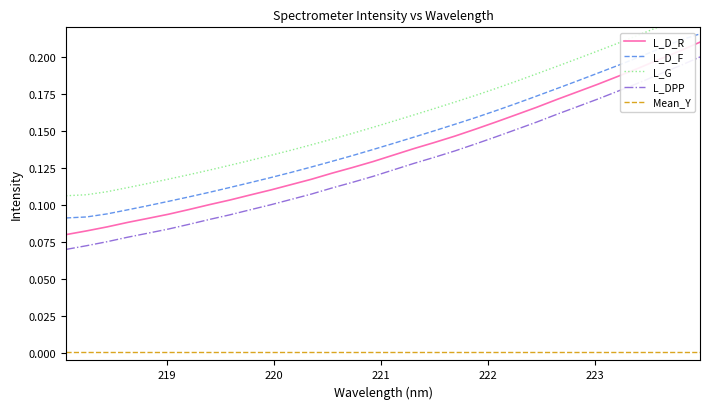

List the series in order of their peak value, lowest first.

Mean_Y, L_DPP, L_D_R, L_D_F, L_G